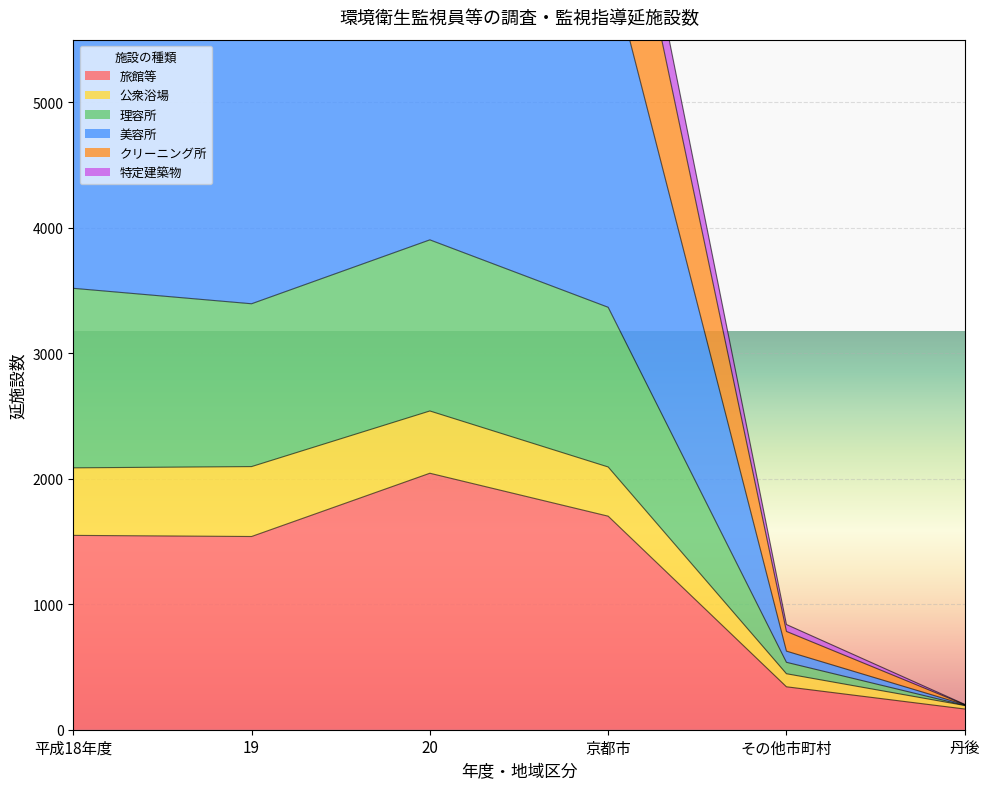

Which category has the lowest value in the 旅館等 series?

丹後